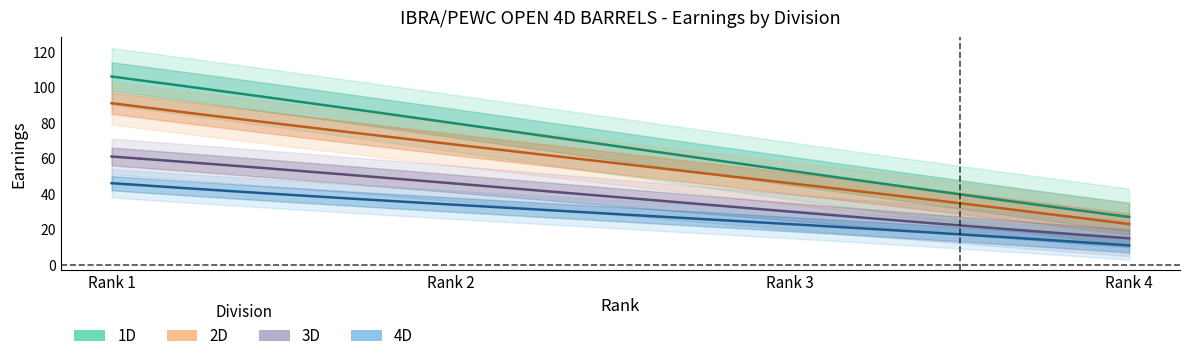

Which category has the lowest value in the 3D series?

Rank 4